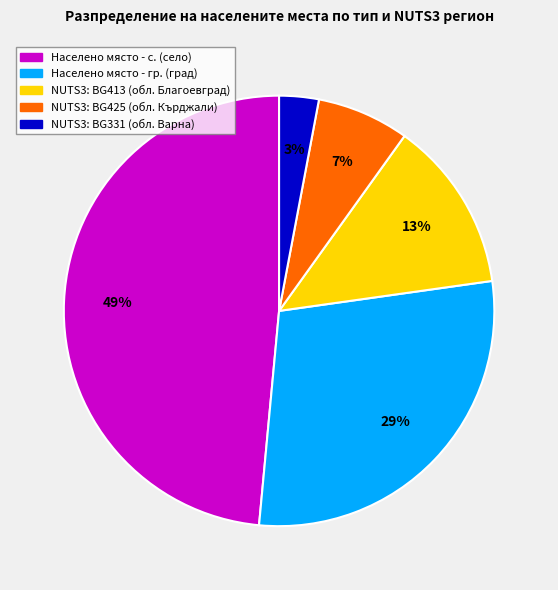

Does any single category account for the majority?

No